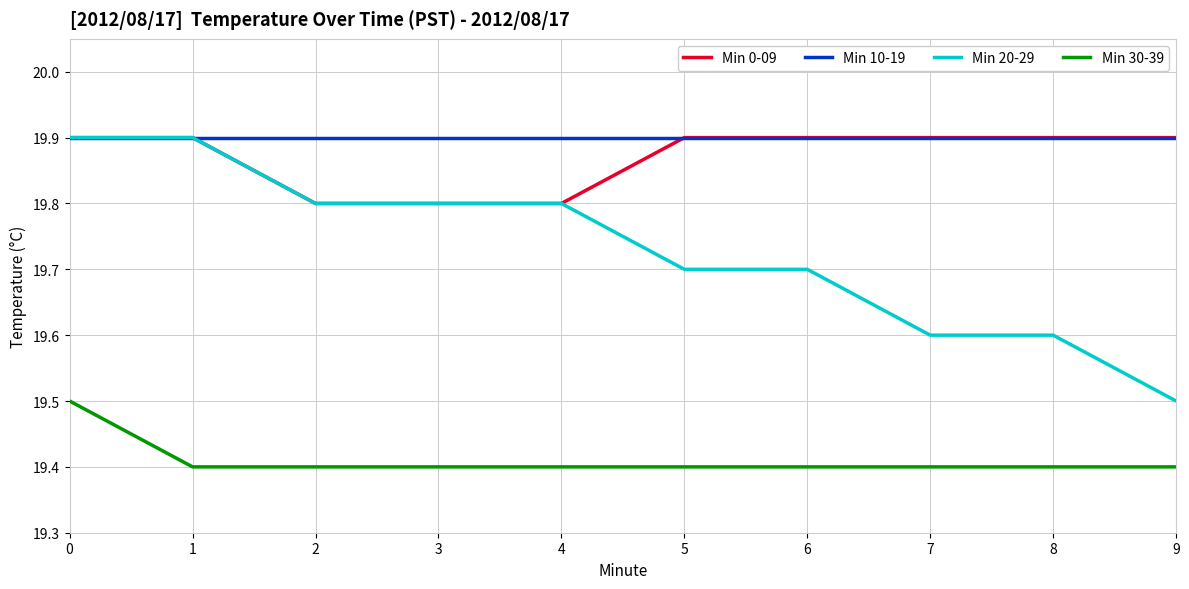

What is the average value of the Min 30-39 series?

19.4